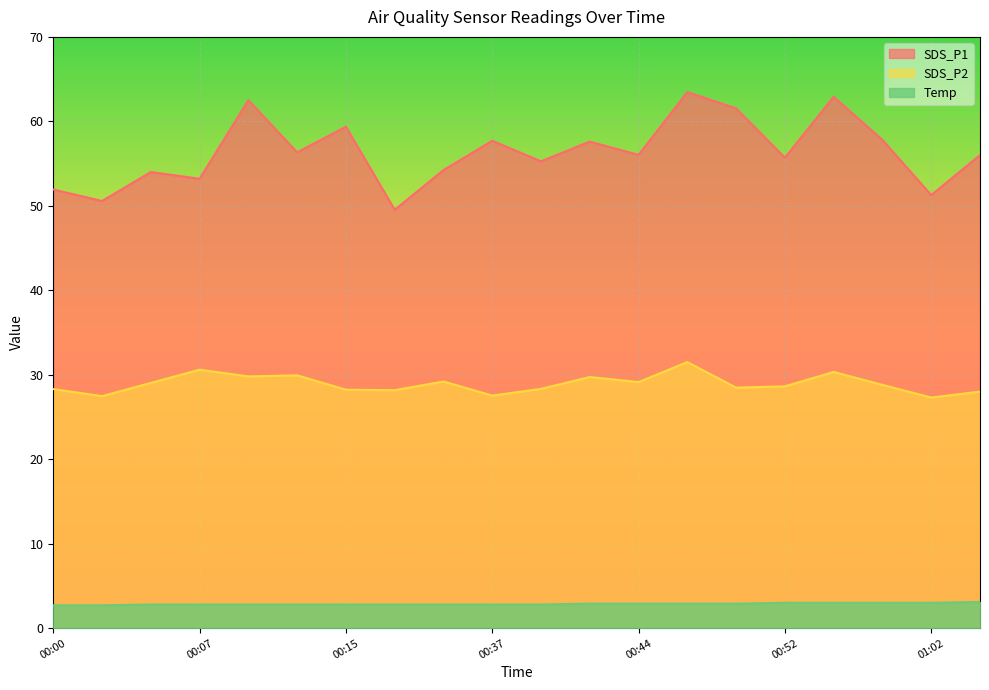

What is the average value of the SDS_P1 series?

56.3